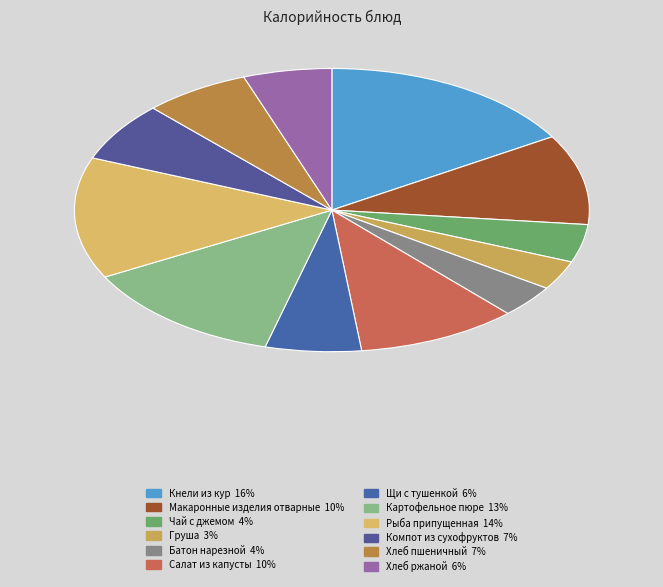

Which category has the smallest portion of the pie?

Груша